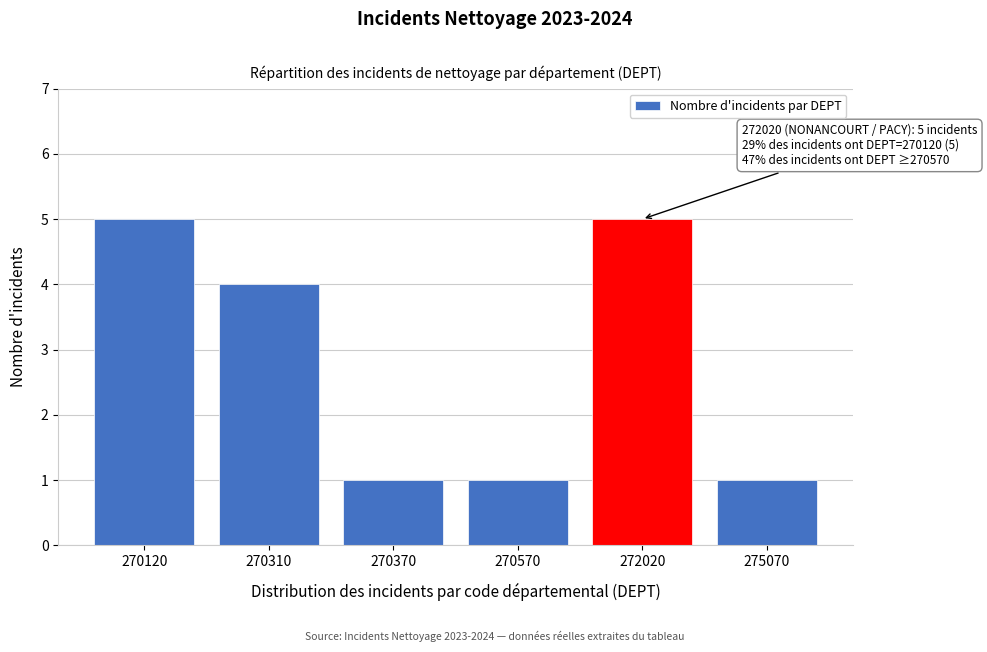

Reading right to left, what are all the values shown in this chart?

275070=1	272020=5	270570=1	270370=1	270310=4	270120=5